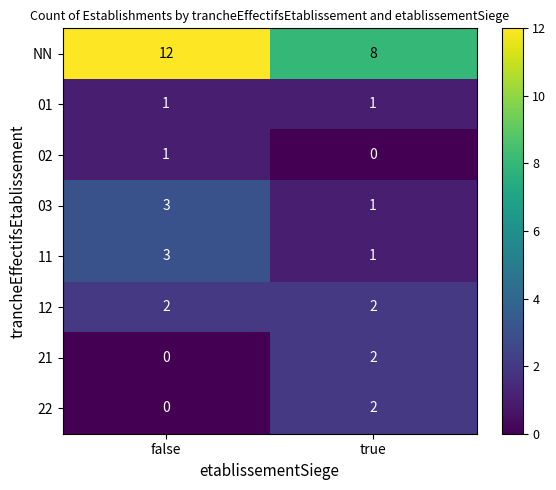

What is the difference between the highest and lowest values at true?

8